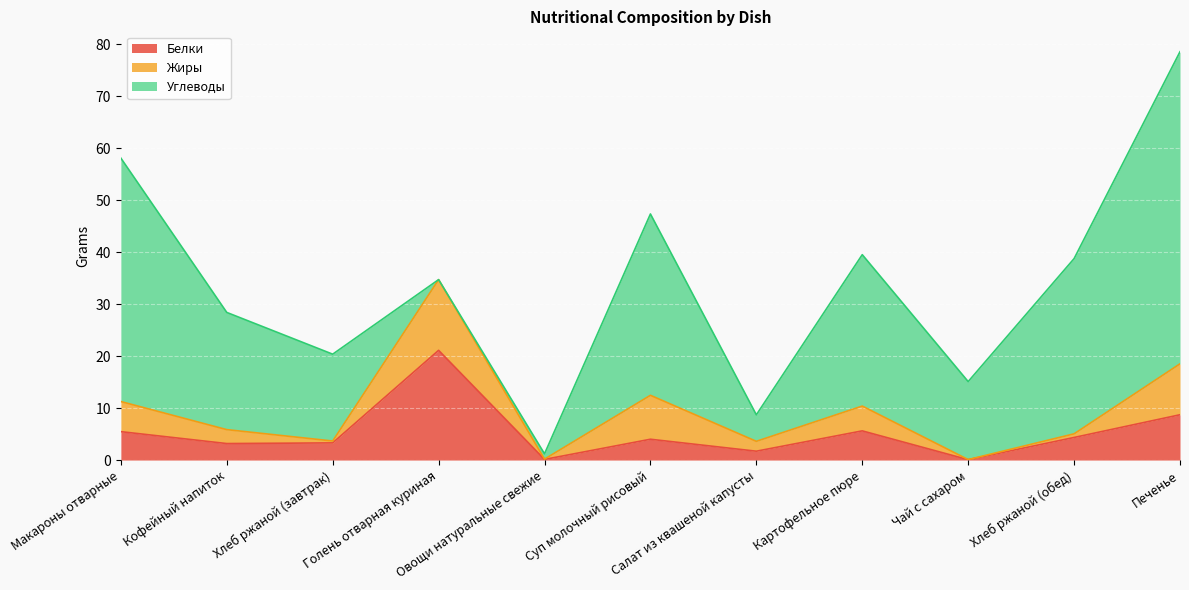

Rank the series by their maximum value, from lowest to highest.

Жиры, Белки, Углеводы